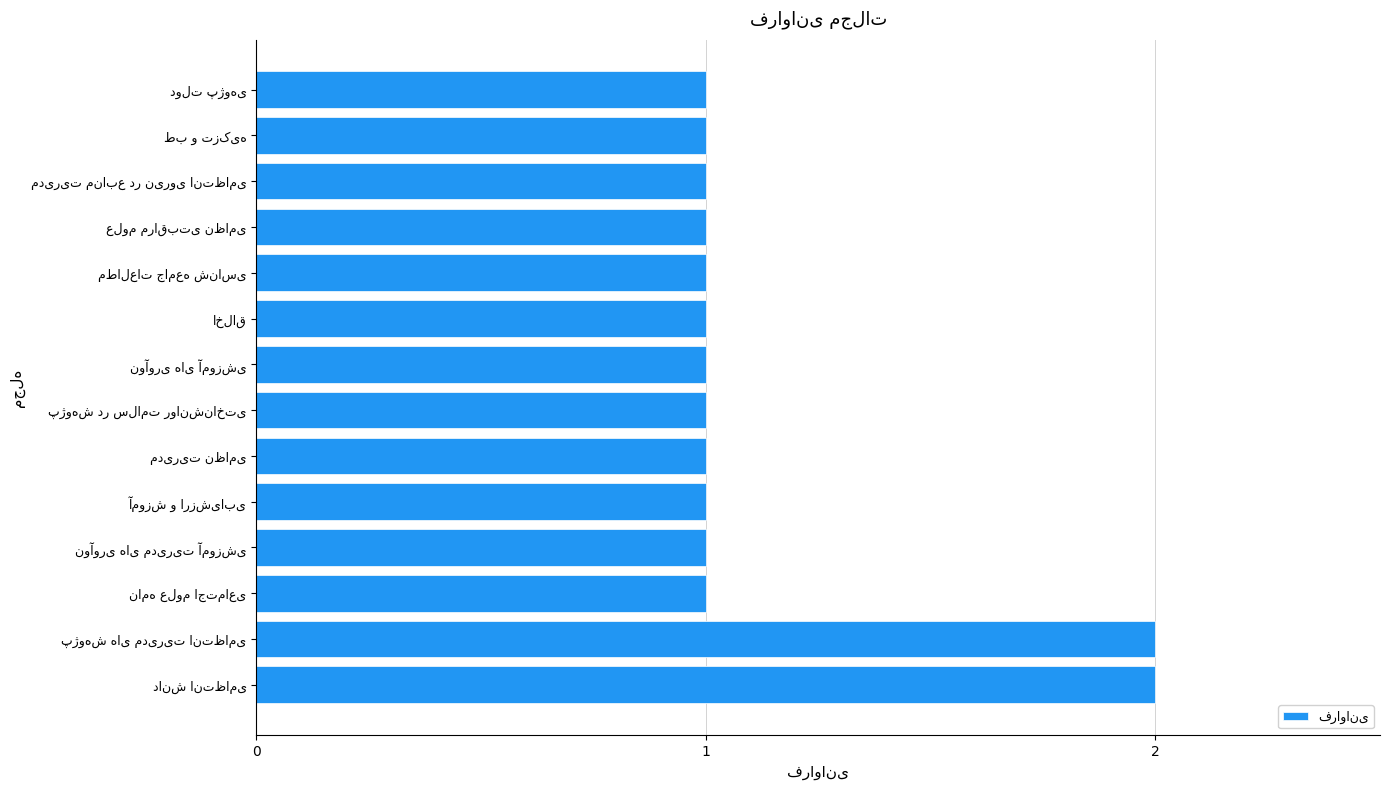

What is the average value?

1